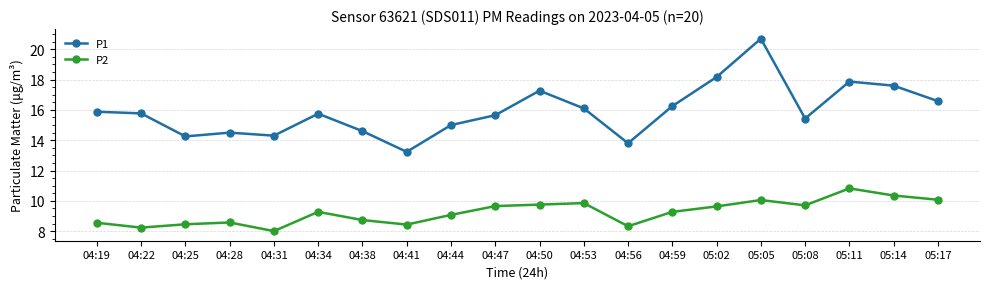

Which series has the largest total across all categories?

P1